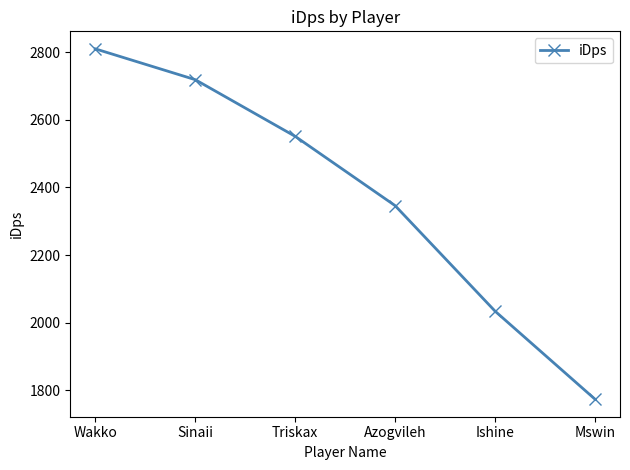

What position from the left is Triskax?

3